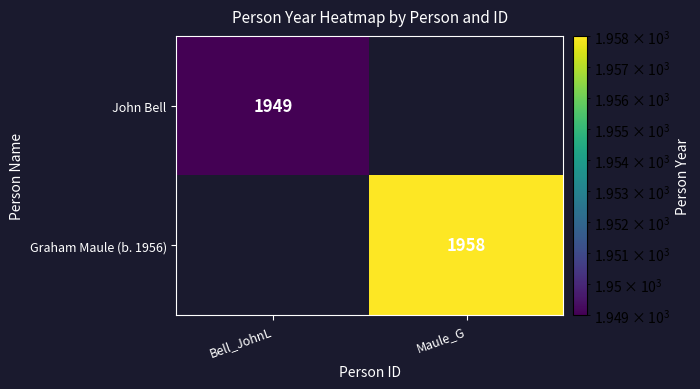

At which category does the chart reach its peak across all series?

Maule_G